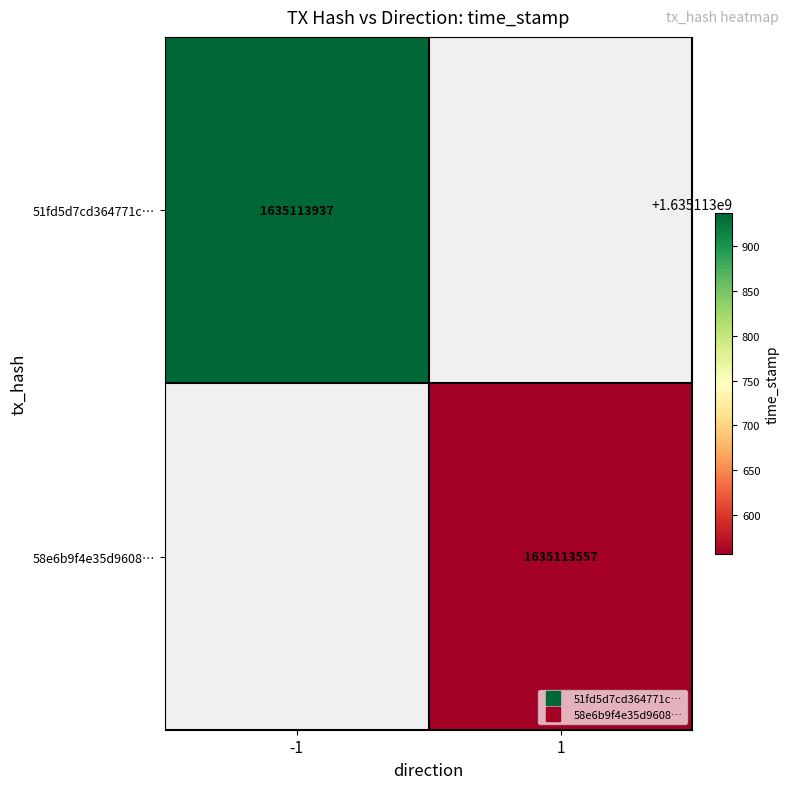

Reading left to right, transcribe all the data shown in this chart.

51fd5d7cd364771c49881bb0260721382e8d956: 0=-1	1=1635113937
58e6b9f4e35d9608f8628d6a2d8b500159fcf1c: 0=1	1=1635113557